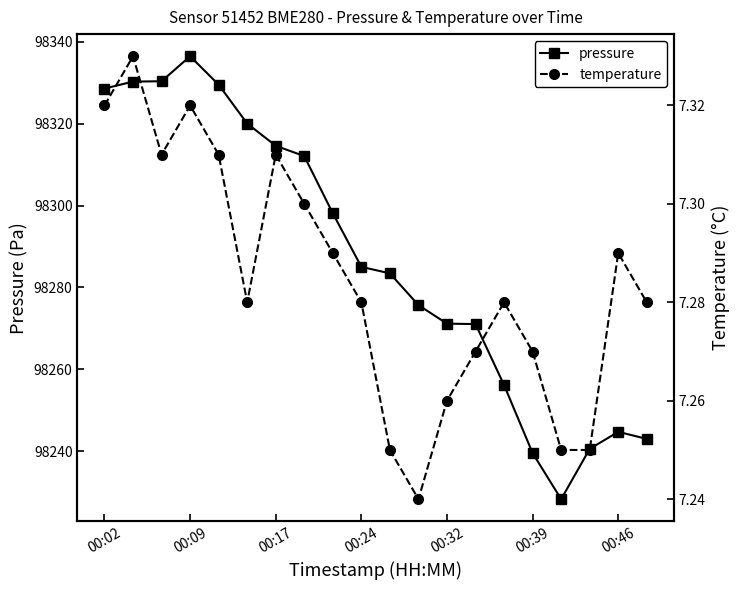

Rank the series at 00:02 from highest to lowest value.

pressure, temperature